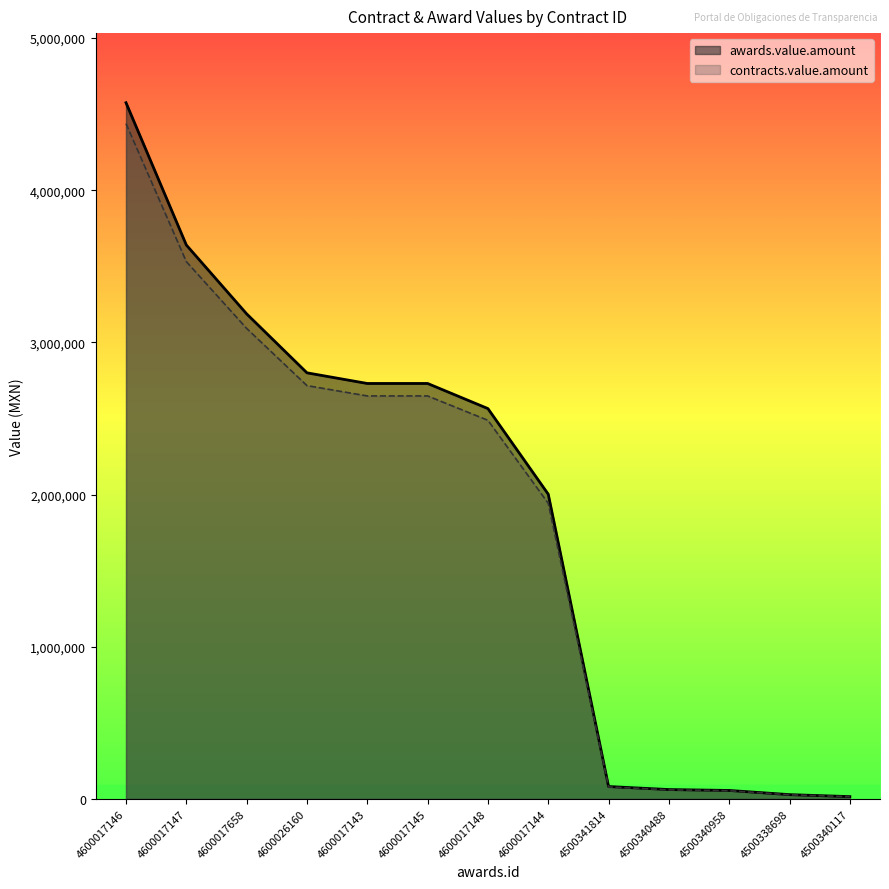

Which series has the largest total across all categories?

awards.value.amount